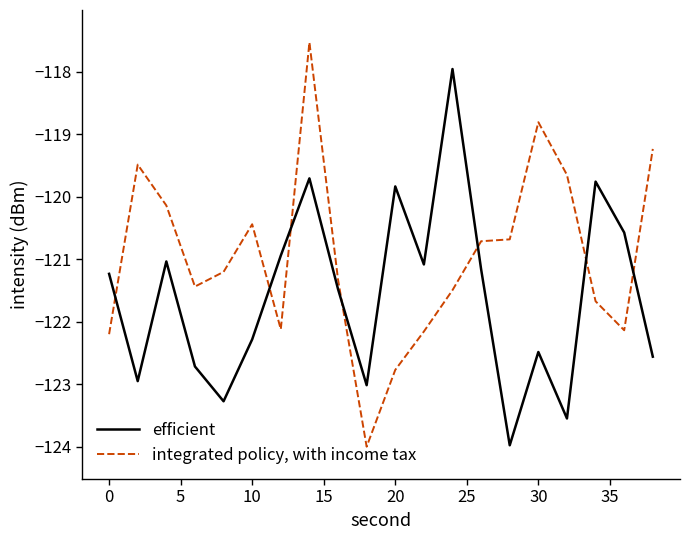

What is the lowest value of the efficient series?

-124.0